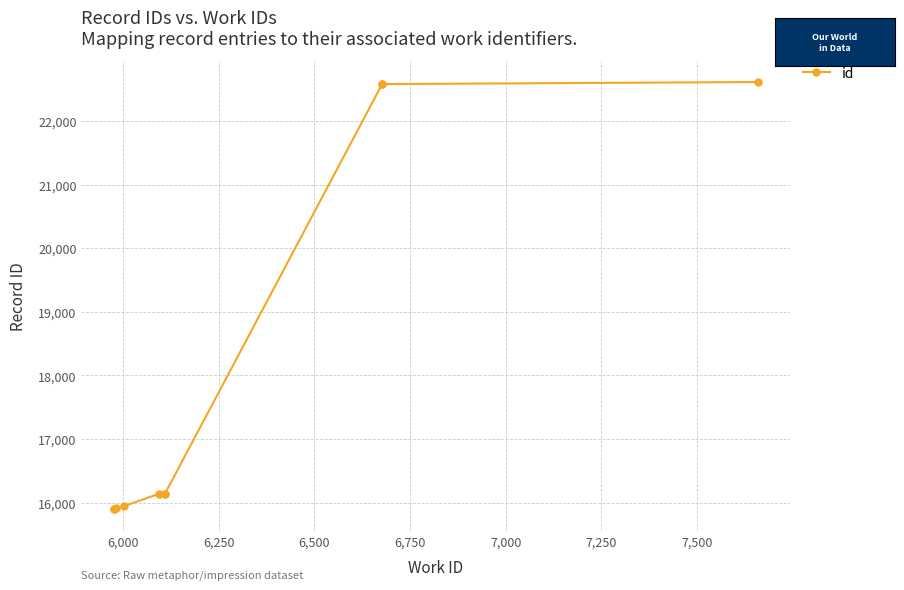

How many lines are shown in the chart?

1